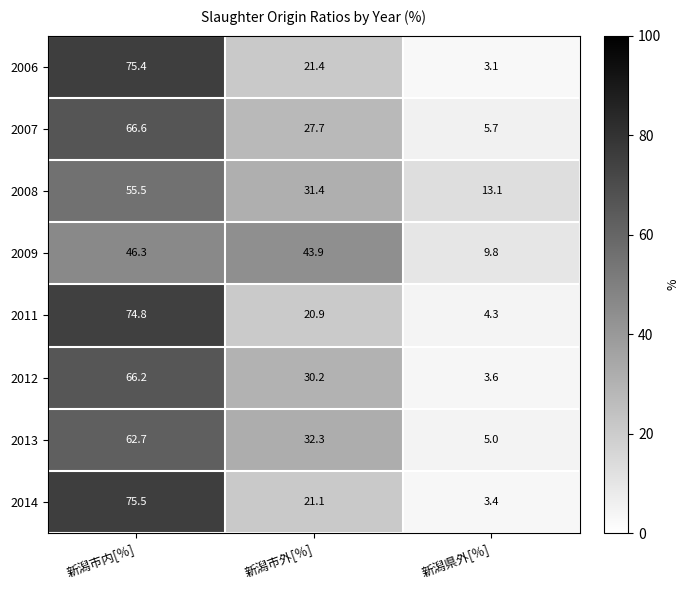

Is it true that 2012 equals 5.4 at 新潟県外[％]?

False